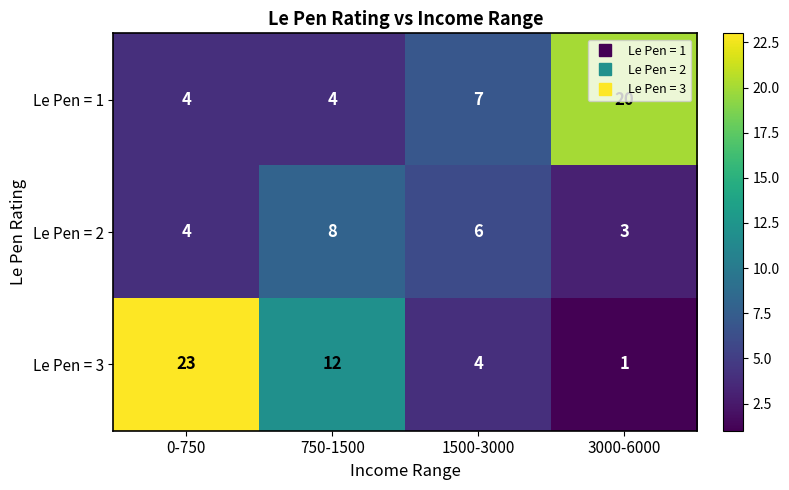

Which series has the widest spread of values?

Le Pen = 3